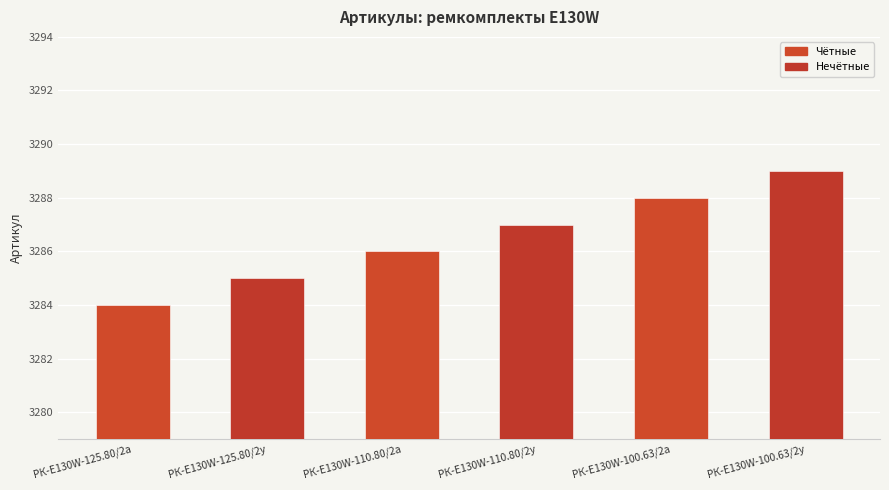

What is the value of the 4th bar from the left?

3287